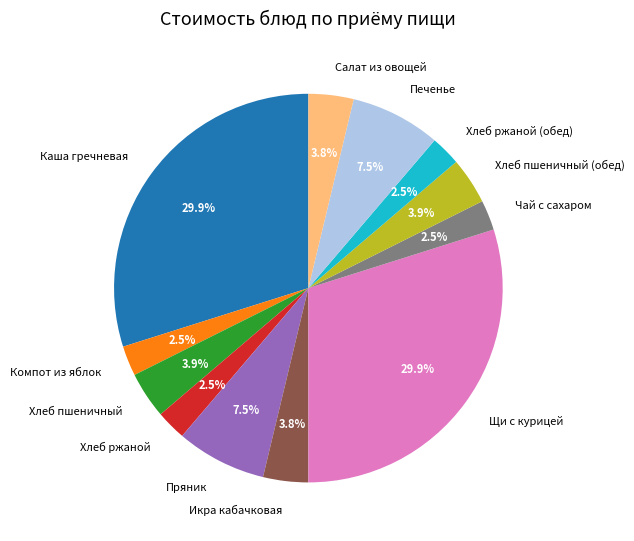

What percentage do Печенье and Хлеб пшеничный (обед) together represent?

11.4%